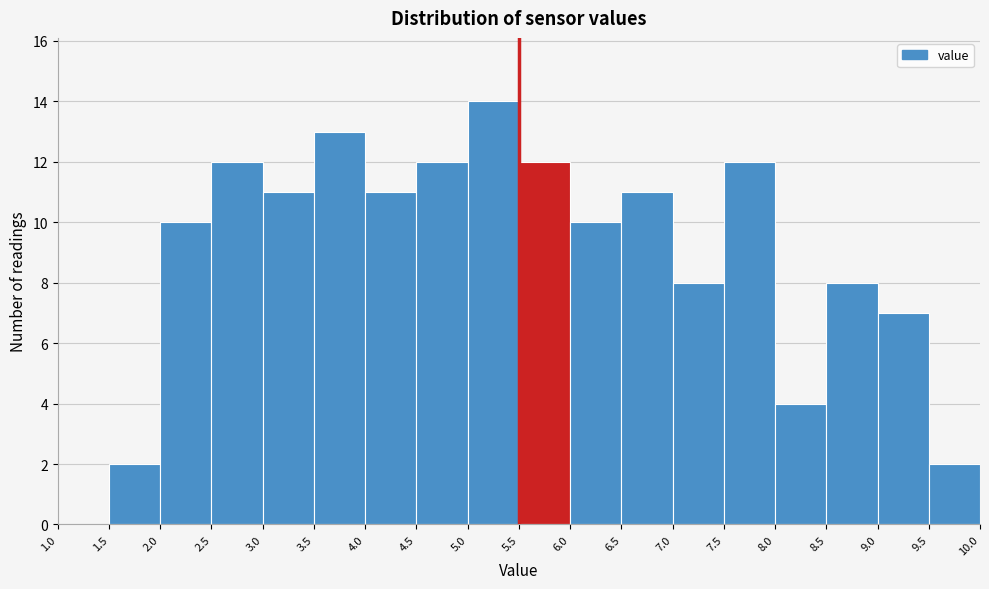

Reading left to right, transcribe this chart: for each bar, give the range it covers on the x-axis and its height. The values are not printed on the chart, so give them approximately, as read against the axis.

1.0 to 1.5: 0
1.5 to 2.0: 2
2.0 to 2.5: 10
2.5 to 3.0: 12
3.0 to 3.5: 11
3.5 to 4.0: 13
4.0 to 4.5: 11
4.5 to 5.0: 12
5.0 to 5.5: 14
5.5 to 6.0: 12
6.0 to 6.5: 10
6.5 to 7.0: 11
7.0 to 7.5: 8
7.5 to 8.0: 12
8.0 to 8.5: 4
8.5 to 9.0: 8
9.0 to 9.5: 7
9.5 to 10.0: 2